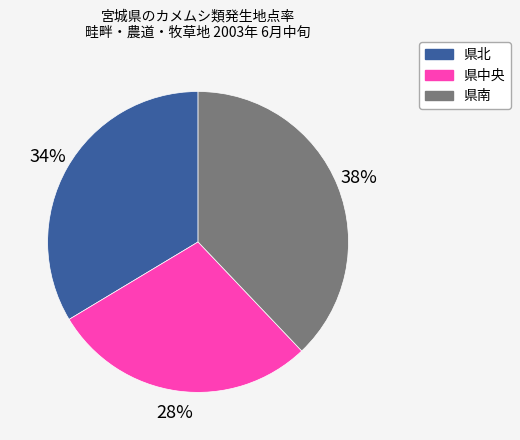

Is there a majority slice in this chart?

No